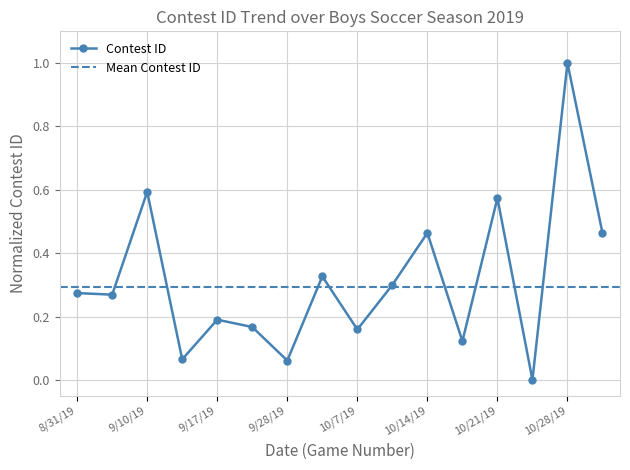

How many positive values are there?

15